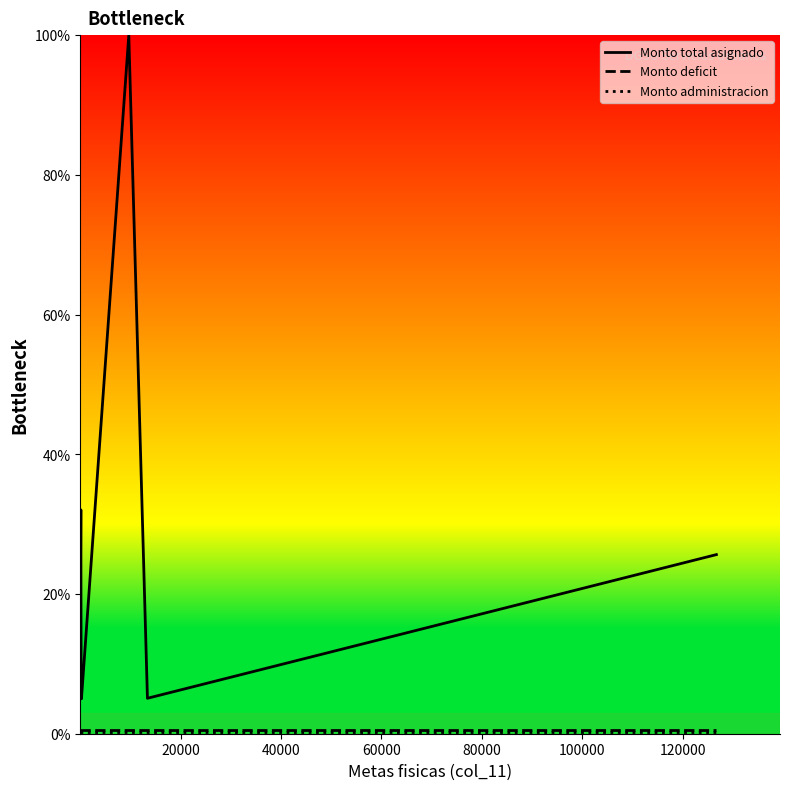

Which series has the largest total across all categories?

Monto total asignado